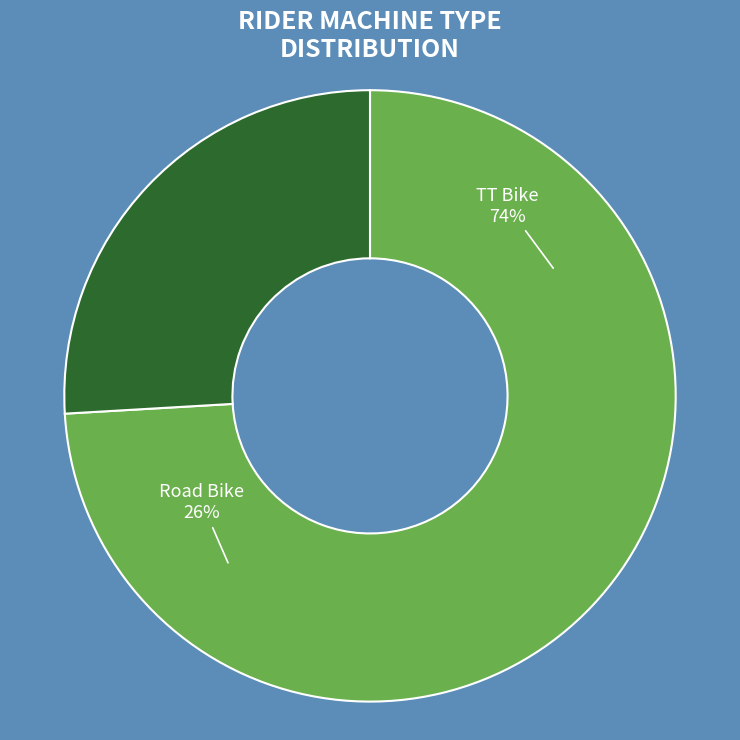

Rank the categories by value from highest to lowest.

TT Bike, Road Bike